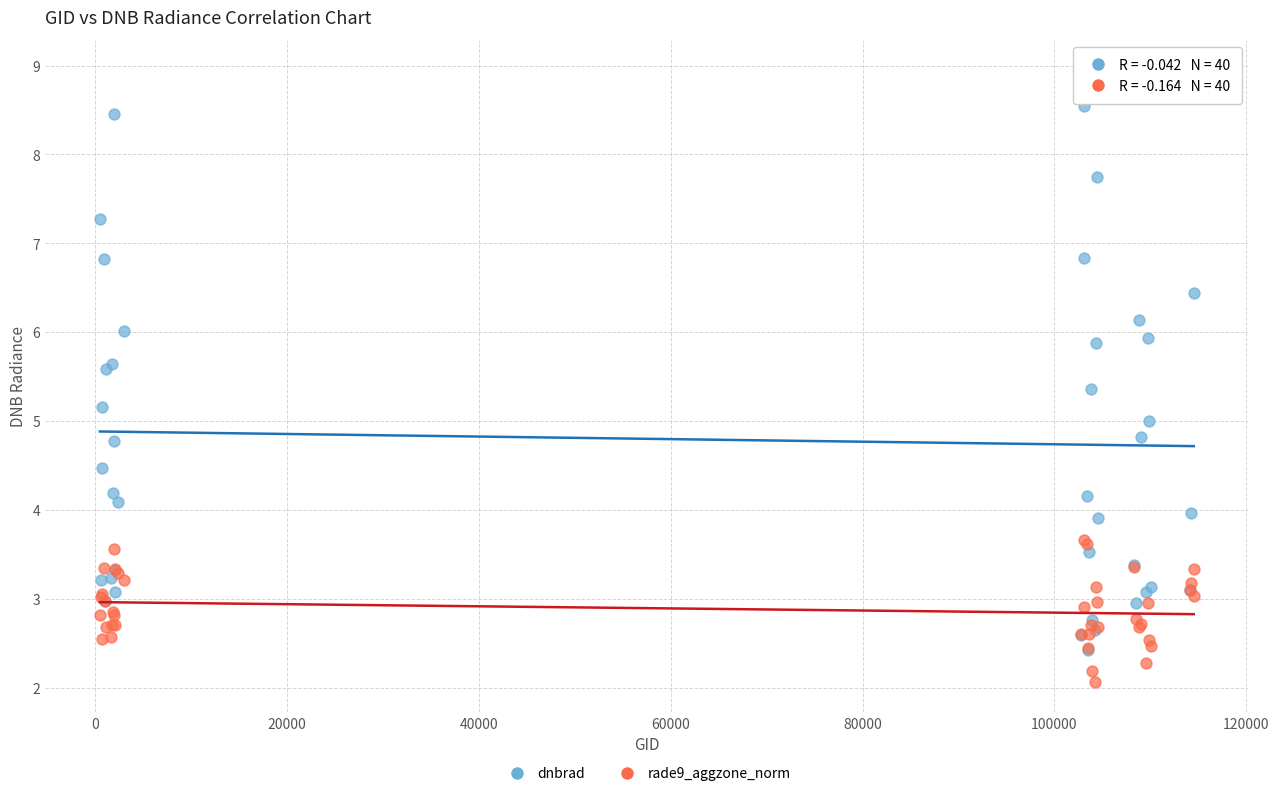

What are all the series names shown in the legend?

dnbrad, rade9_aggzone_norm